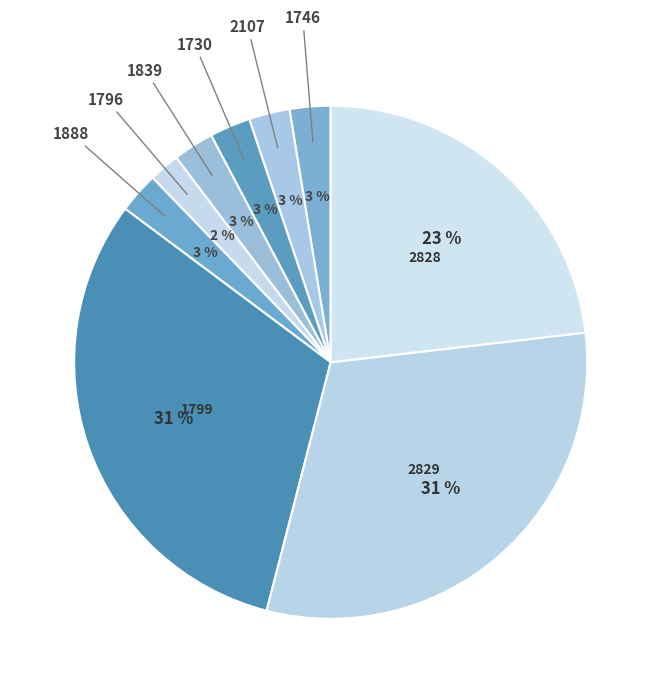

Is the sum of 1839 and 2828 greater than half?

No